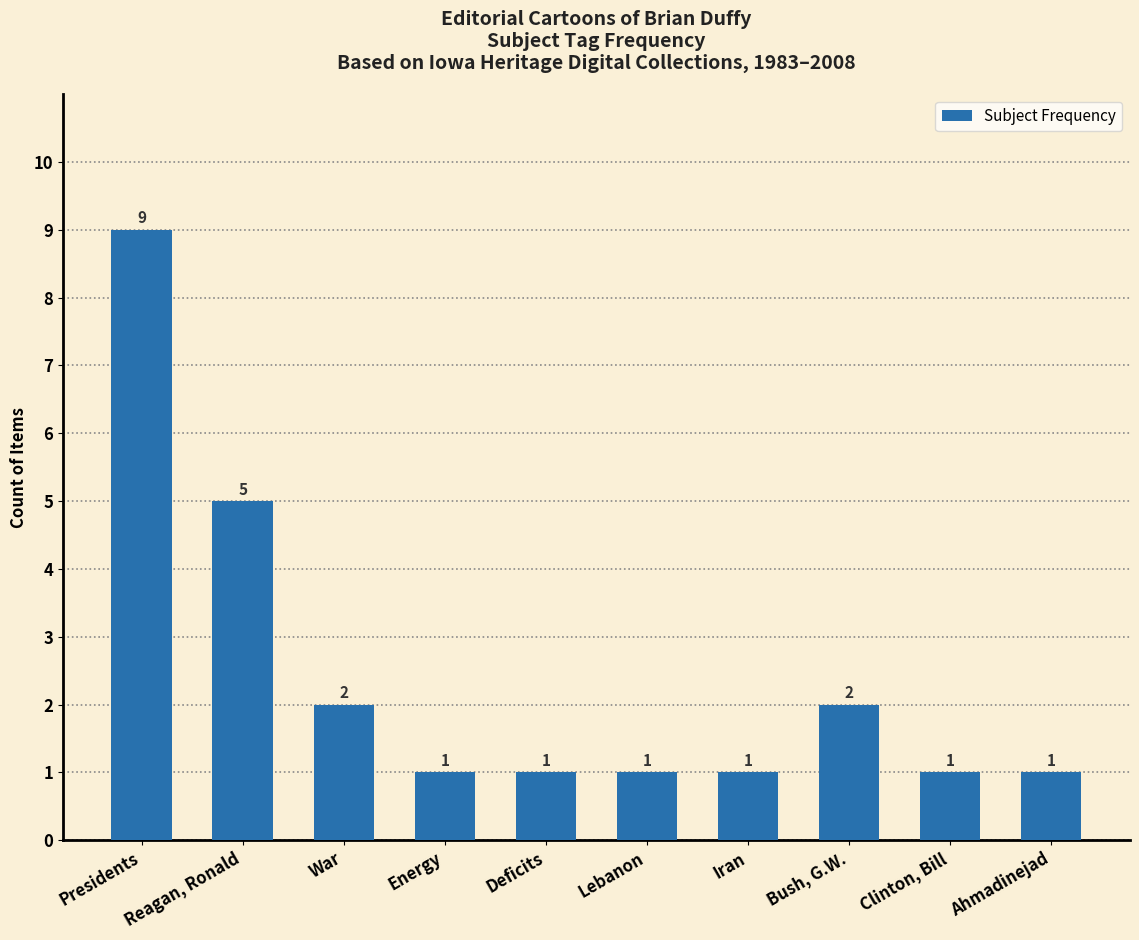

True or false: the data shows 1 at Ahmadinejad.

True